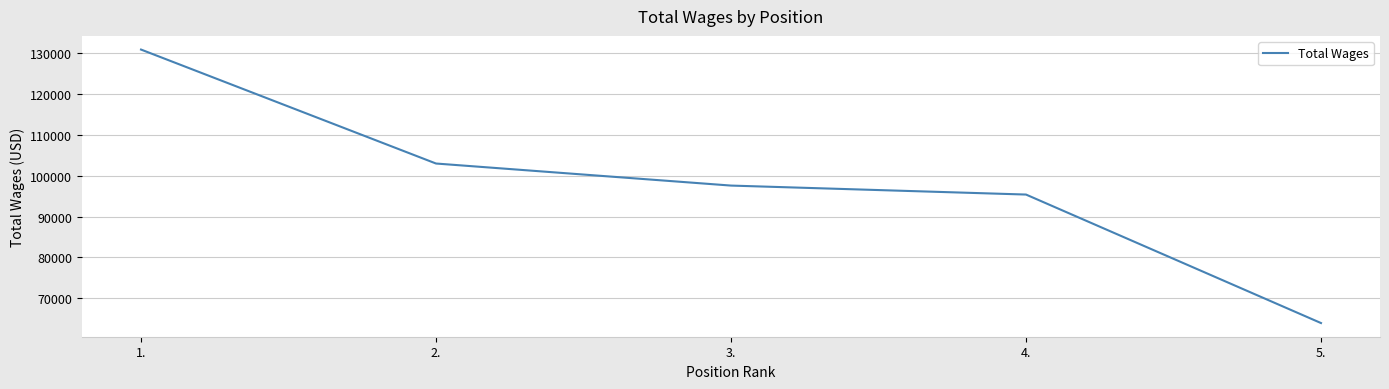

What is the difference between the values at 2. and 4.?

7585